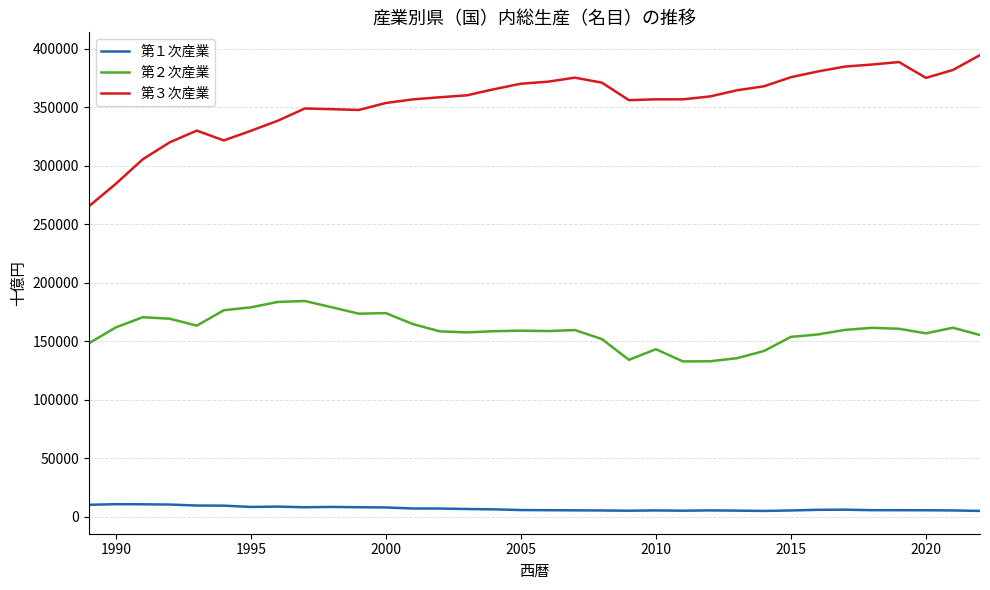

Does the chart display data point markers on the line(s)?

No